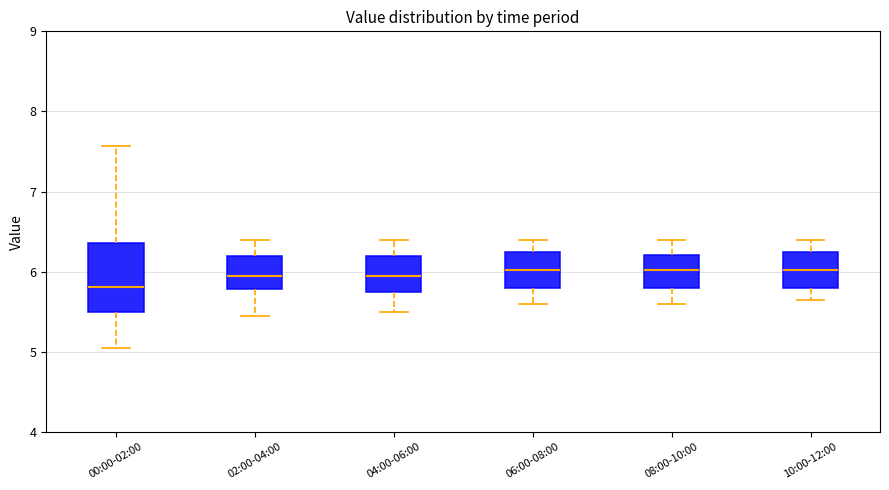

Where does the lower whisker of the box for 08:00-10:00 end on the y-axis? The values are not printed on the chart, so give them approximately, as read against the axis.

5.6